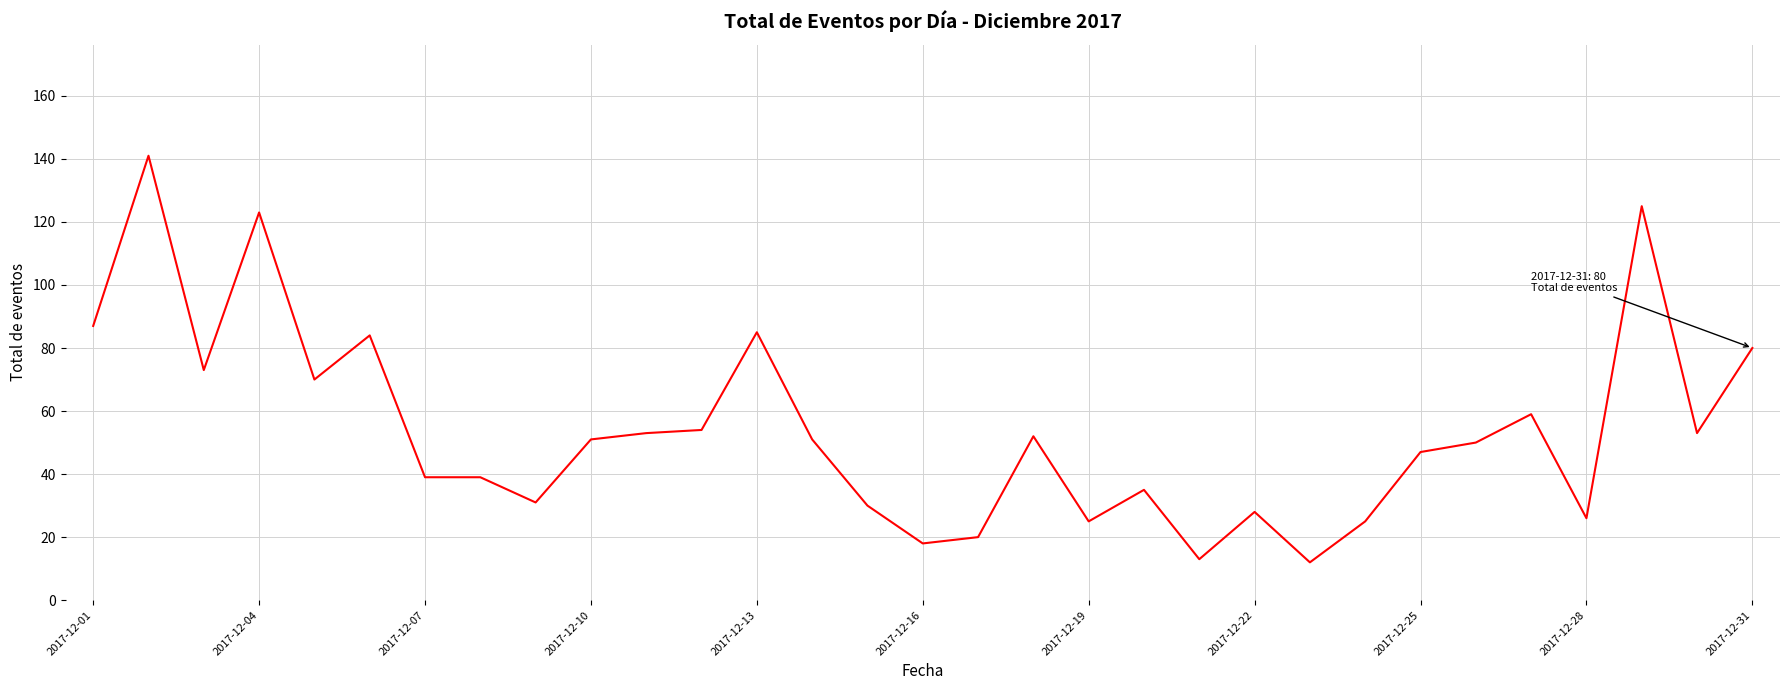

What is the difference between the maximum and minimum values?

129